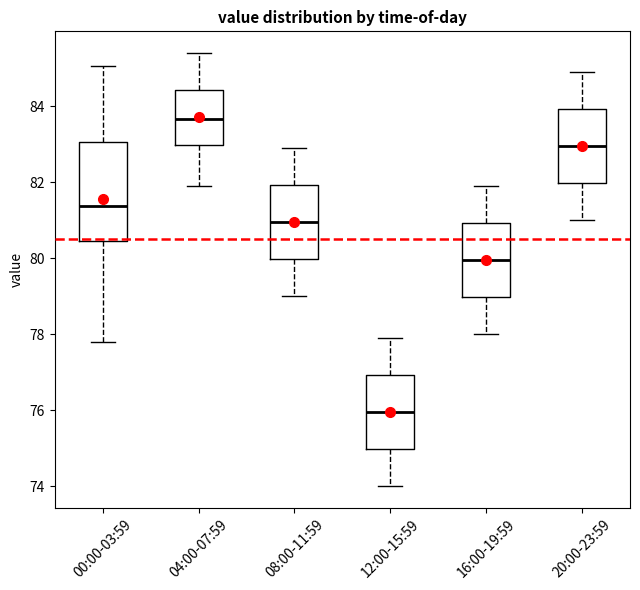

Reading left to right, transcribe this box plot: for each box, give where its median line is, the range the box spans, and where its two whiskers end, as read against the y-axis. The values are not printed on the chart, so give them approximately, as read against the axis.

00:00-03:59: median 81.4, box 80.4 to 83.0, whiskers 77.8 to 85.0
04:00-07:59: median 83.6, box 83.0 to 84.4, whiskers 82.0 to 85.4
08:00-11:59: median 81.0, box 80.0 to 82.0, whiskers 79.0 to 83.0
12:00-15:59: median 76.0, box 75.0 to 77.0, whiskers 74.0 to 78.0
16:00-19:59: median 80.0, box 79.0 to 81.0, whiskers 78.0 to 82.0
20:00-23:59: median 83.0, box 82.0 to 84.0, whiskers 81.0 to 85.0